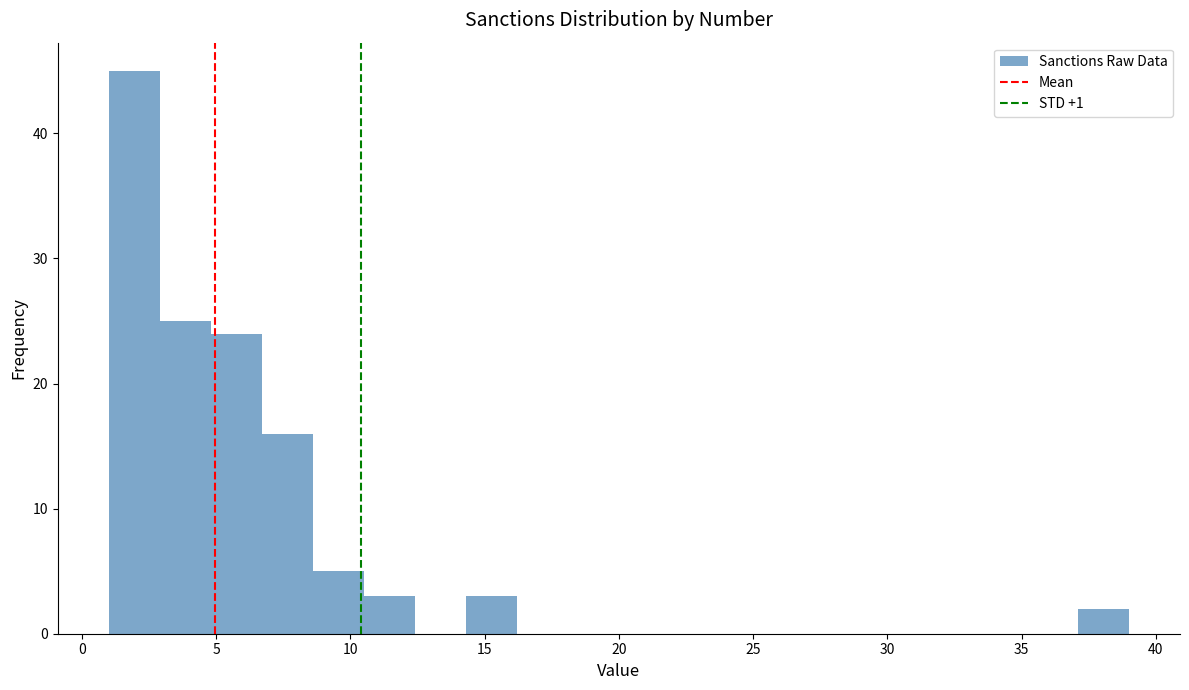

Around what value on the x-axis is the tallest bar? Give the approximate position of its centre, as read against the axis.

2.0